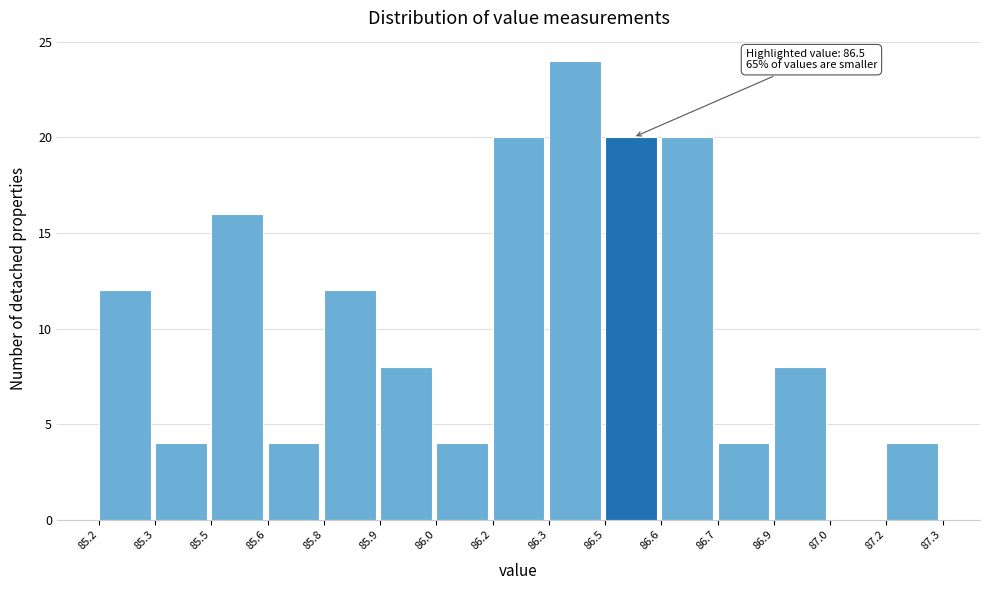

Reading left to right, what are all the values shown in this chart?

85.2=12	85.3=4	85.5=16	85.6=4	85.8=12	85.9=8	86.0=4	86.2=20	86.3=24	86.5=20	86.6=20	86.7=4	86.9=8	87.0=0	87.2=4